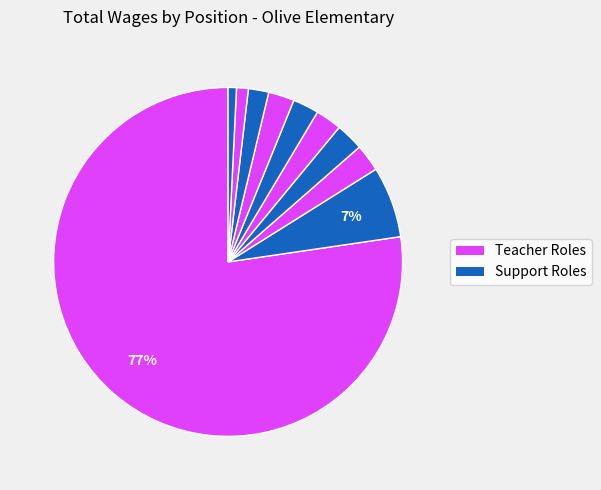

How many slices are in this pie chart?

10